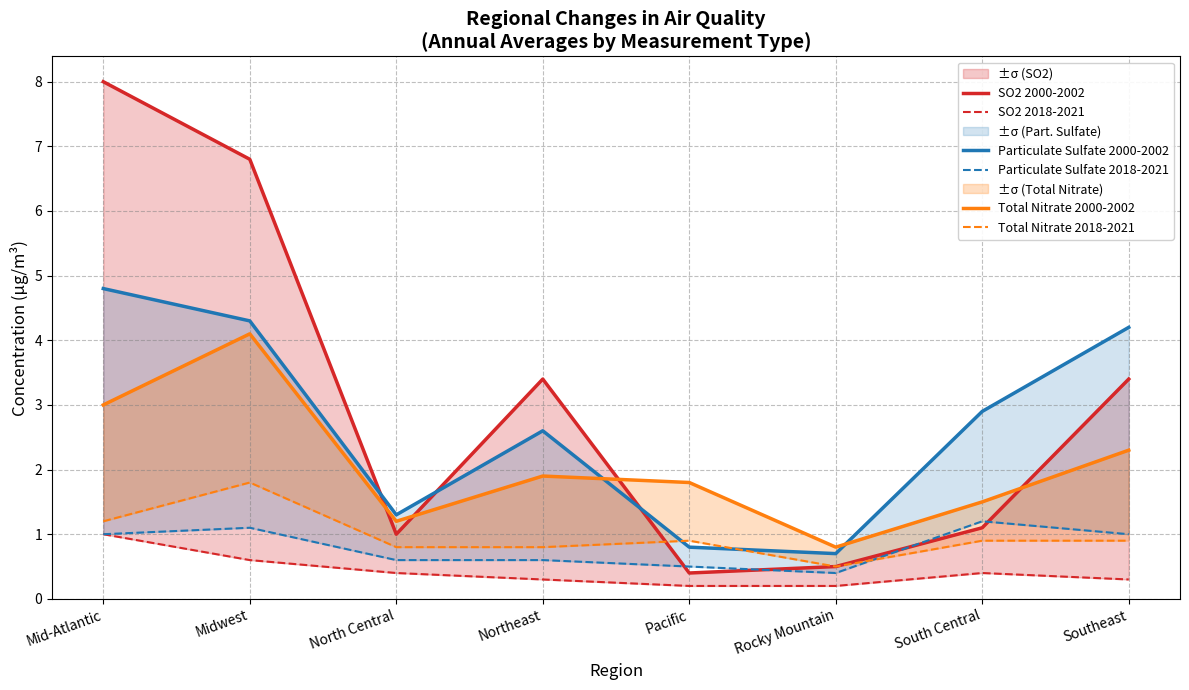

What is the total value across all series at Pacific?

4.6